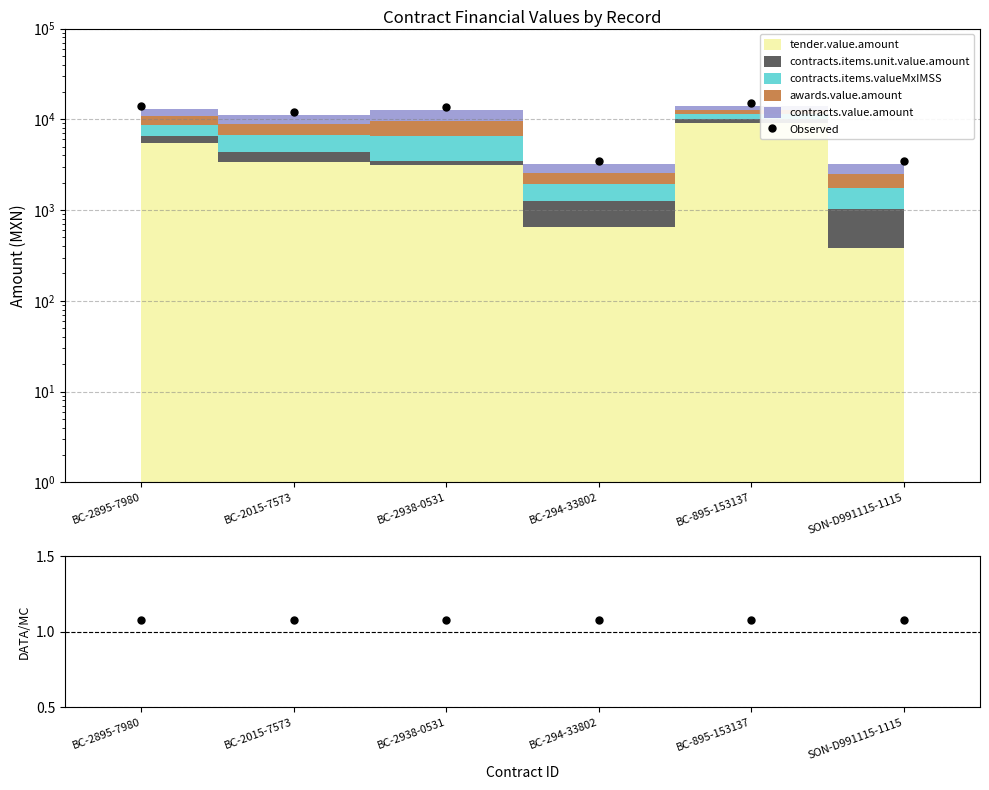

What is the average value of the Observed/Stack series?

1.1